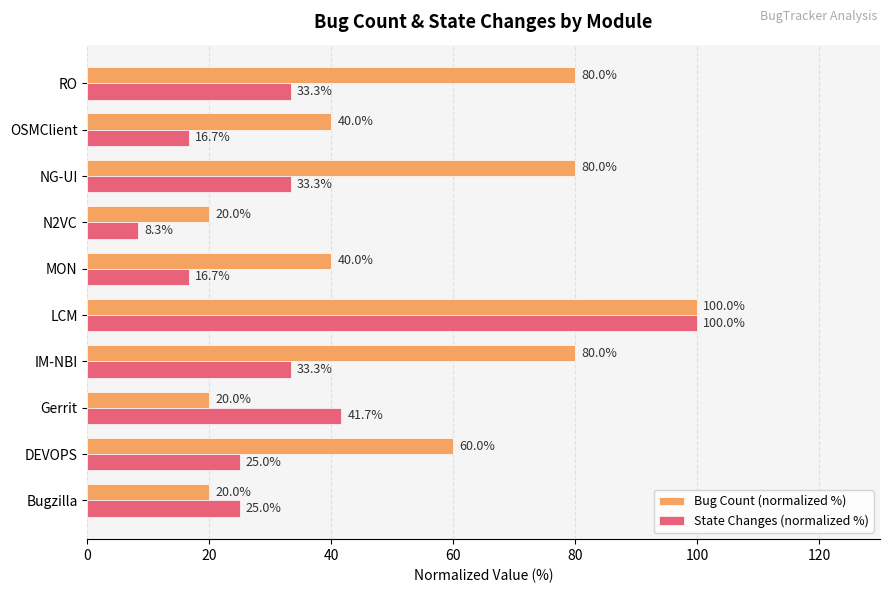

Which series has the largest total across all categories?

Bug Count (normalized %)